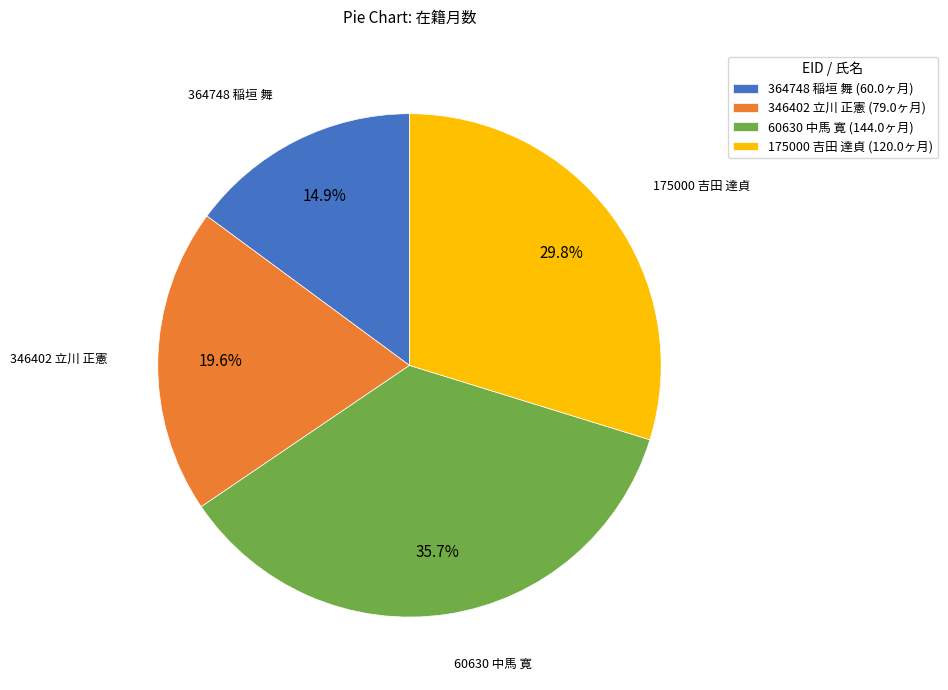

Which slice is the smallest?

364748 稲垣 舞